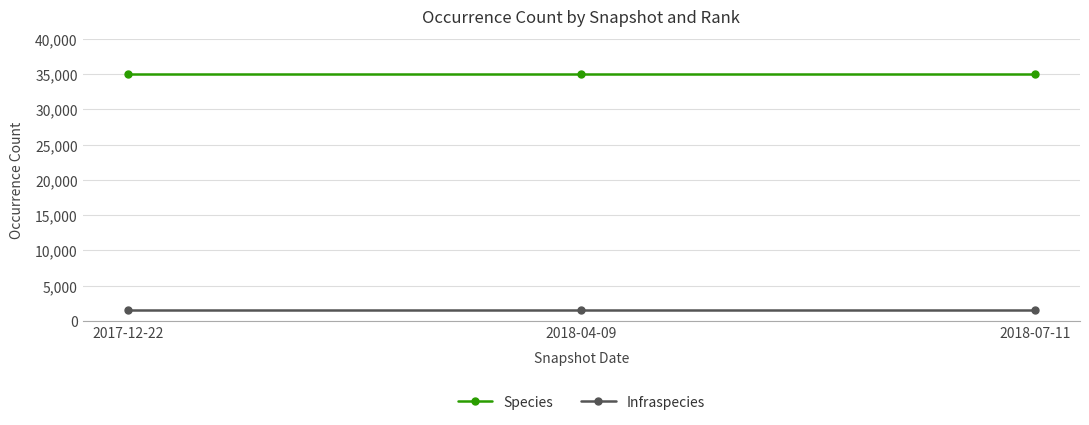

Read the Infraspecies value at 2017-12-22.

1477